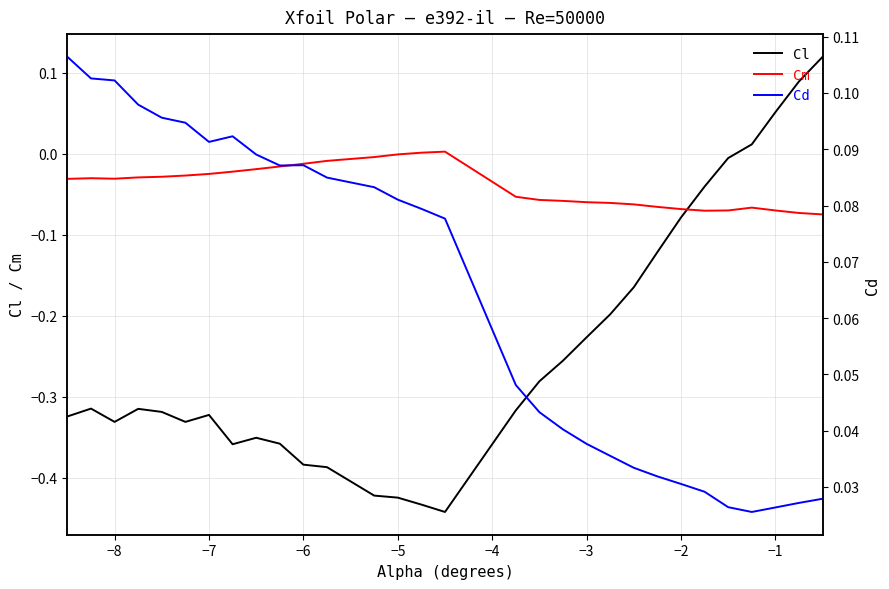

How many categories are shown in the chart?

30